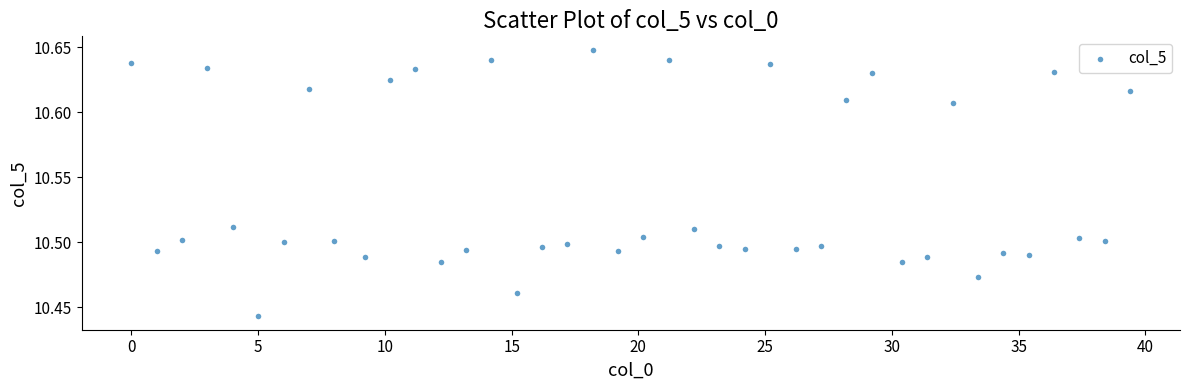

What is the range of X values (max minus min)?

39.4